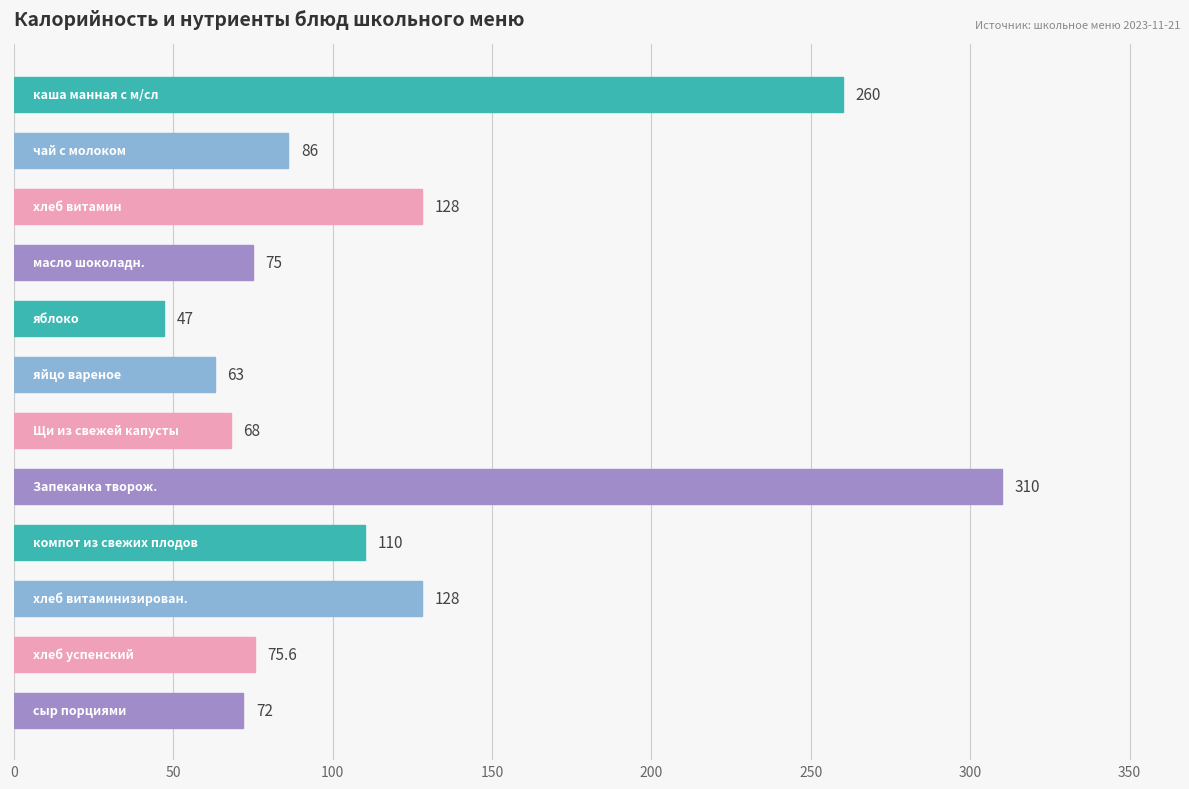

What is the greatest value displayed?

310.0